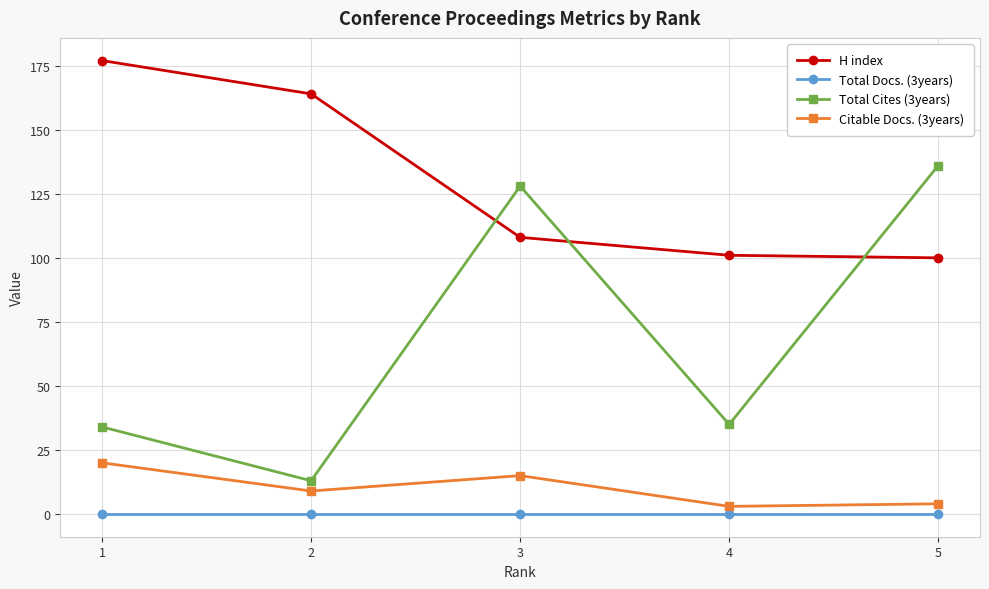

List the series in order of their peak value, highest first.

H index, Total Cites (3years), Citable Docs. (3years), Total Docs. (3years)